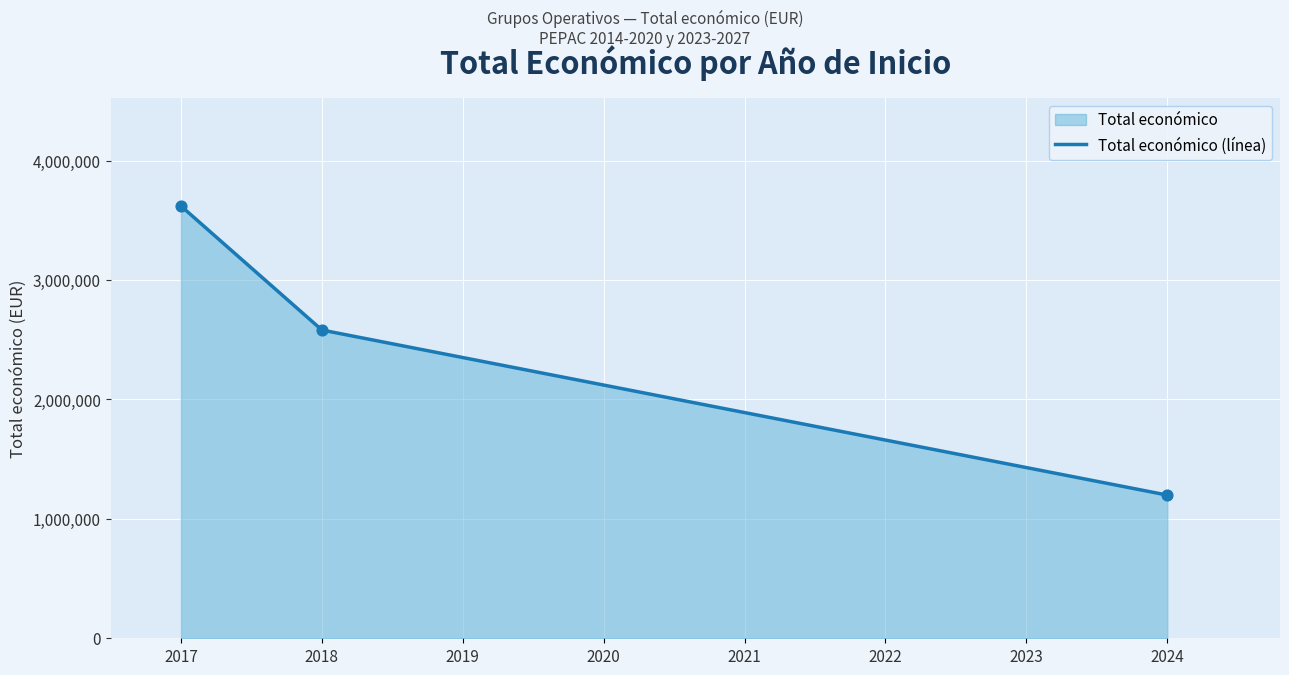

Which has a higher value, 2021 or 2019?

2019